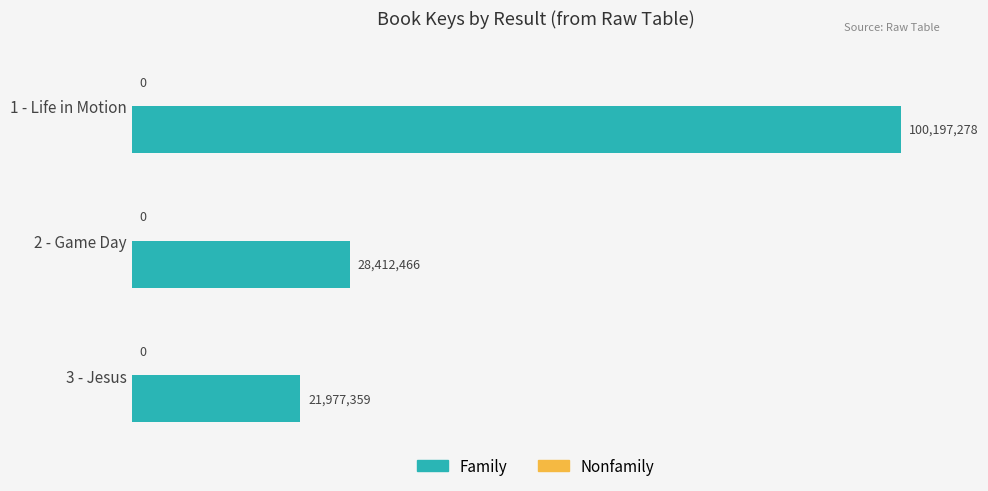

Does the chart contain any negative values?

No